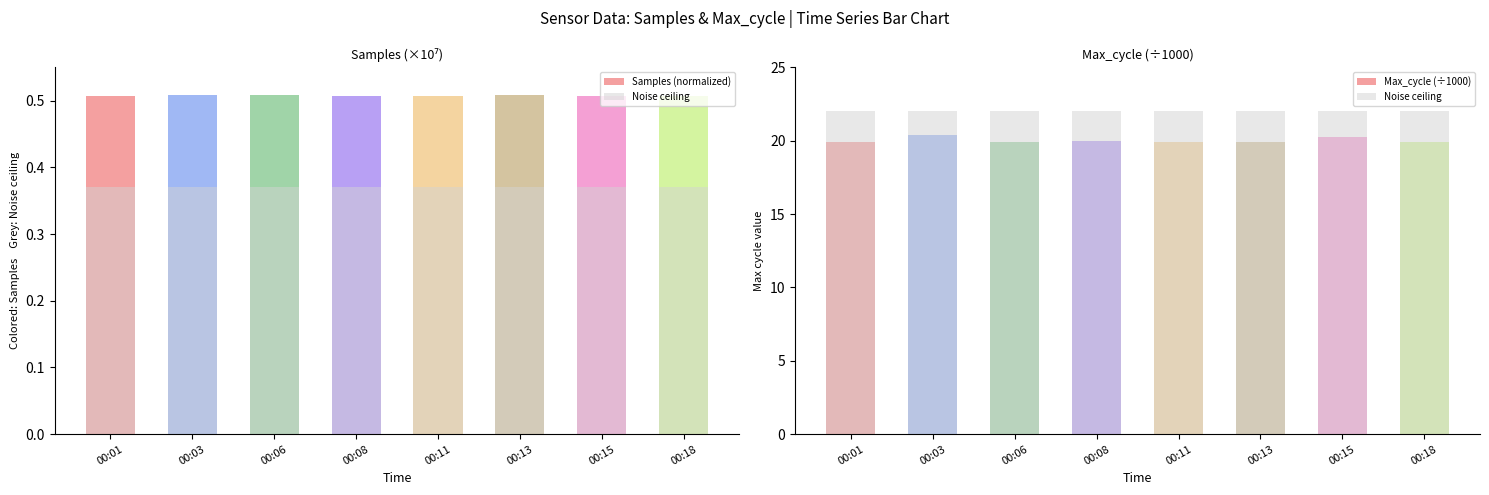

Which series has the largest total across all categories?

Noise ceiling